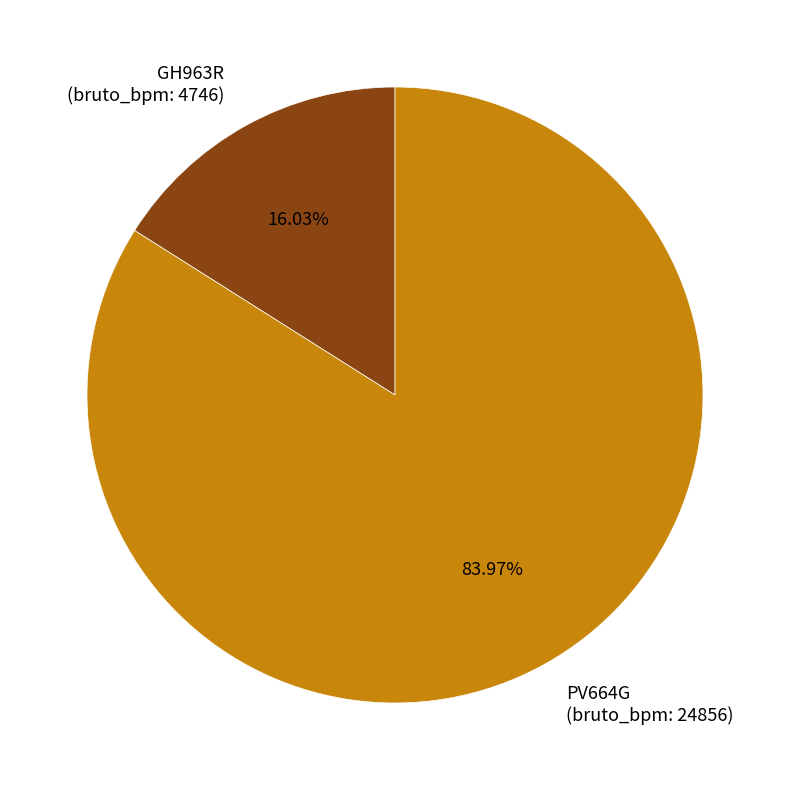

Is the sum of PV664G (bruto_bpm: 24856) and GH963R (bruto_bpm: 4746) greater than half?

Yes